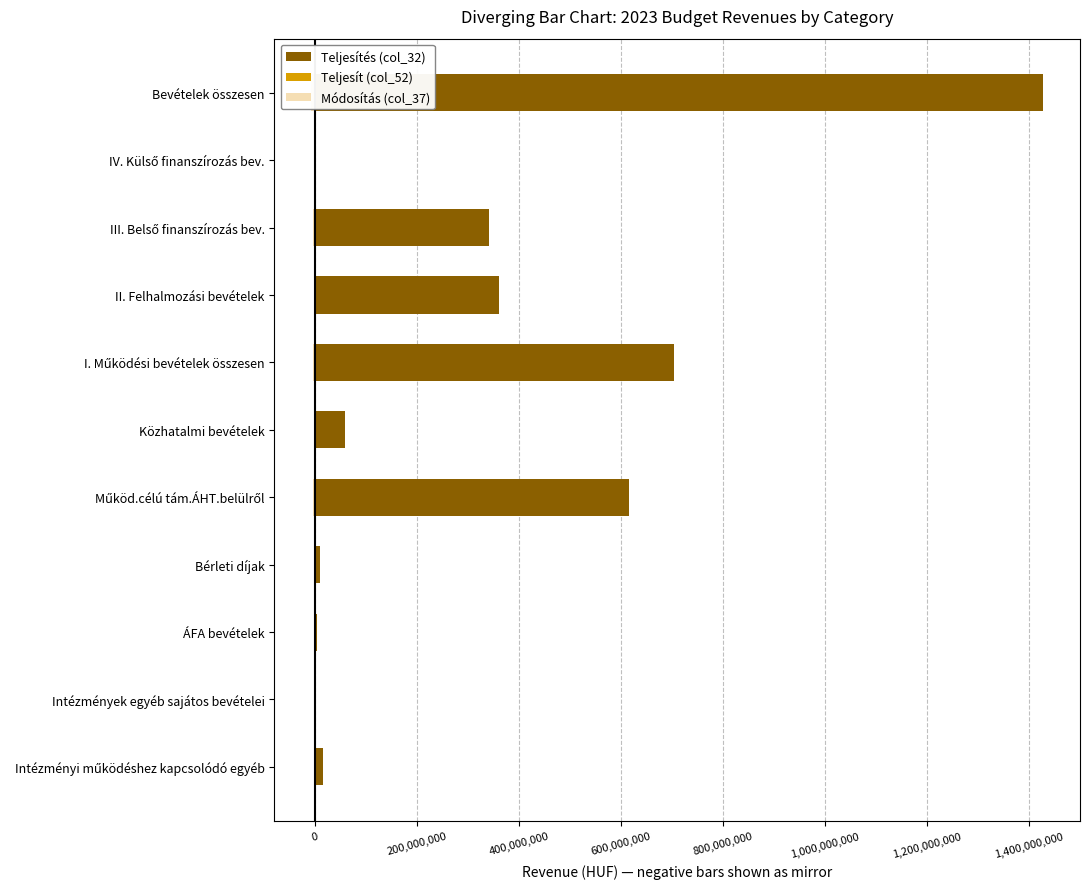

Read the Teljesítés (col_32) value at Működ.célú tám.ÁHT.belülről, to the nearest 10.

615735270